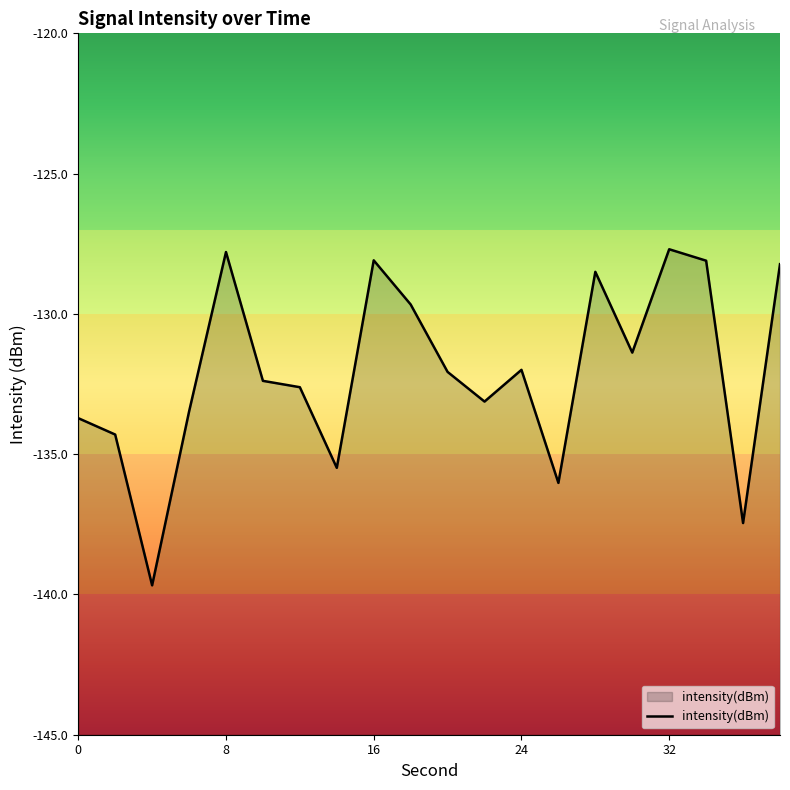

What is the difference between the maximum and minimum values?

12.0